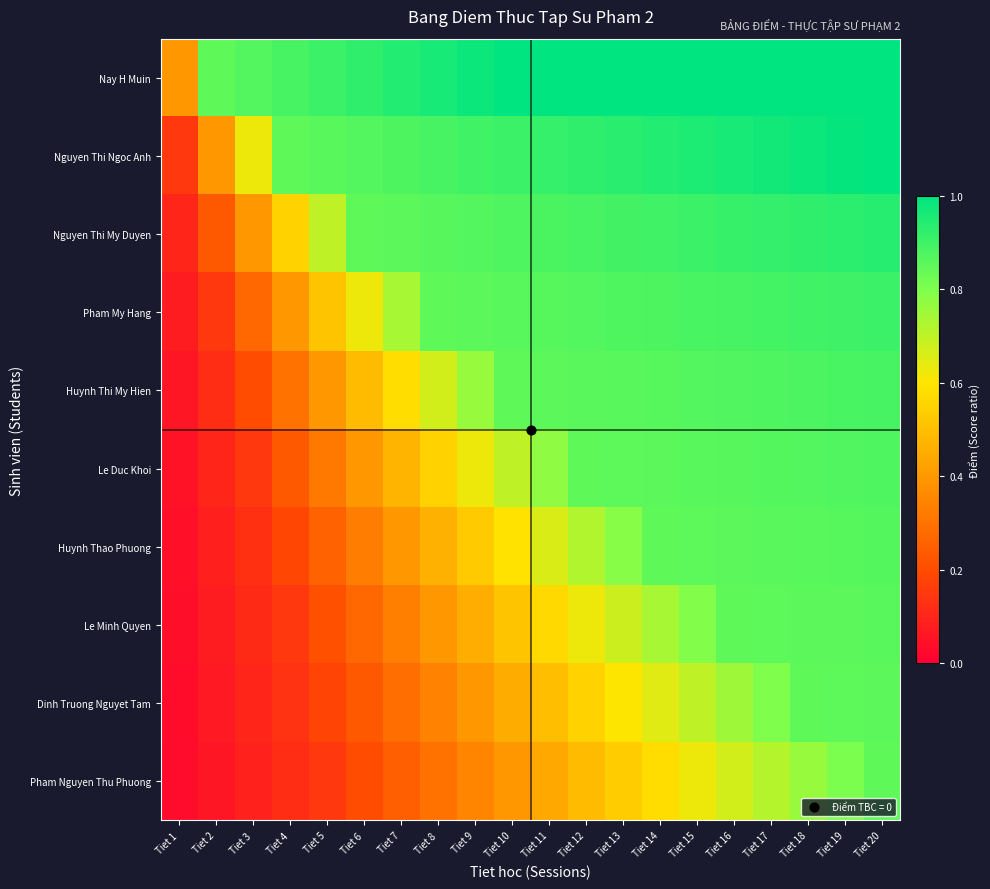

At how many categories does at least one series exceed 0?

20